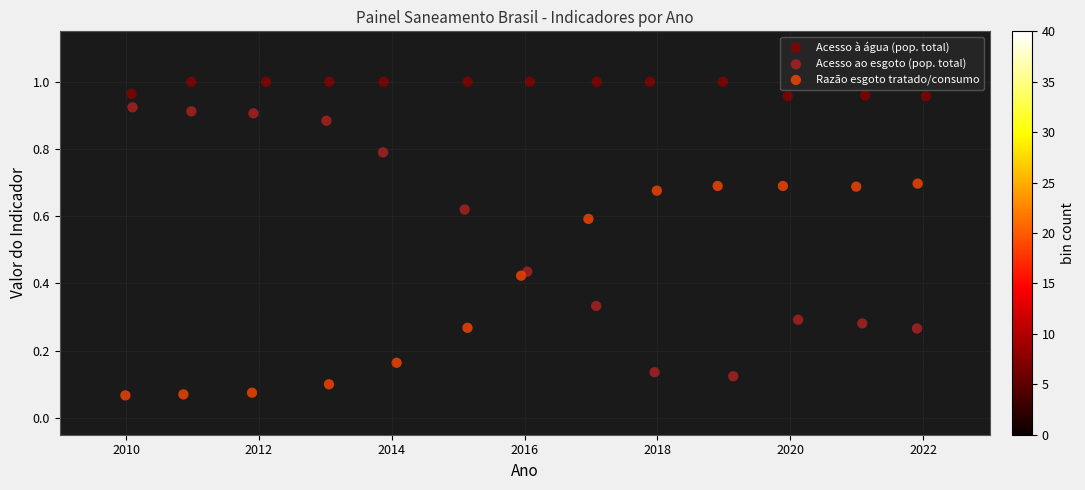

What are all the series names shown in the legend?

Acesso à água (pop. total), Acesso ao esgoto (pop. total), Razão esgoto tratado/consumo